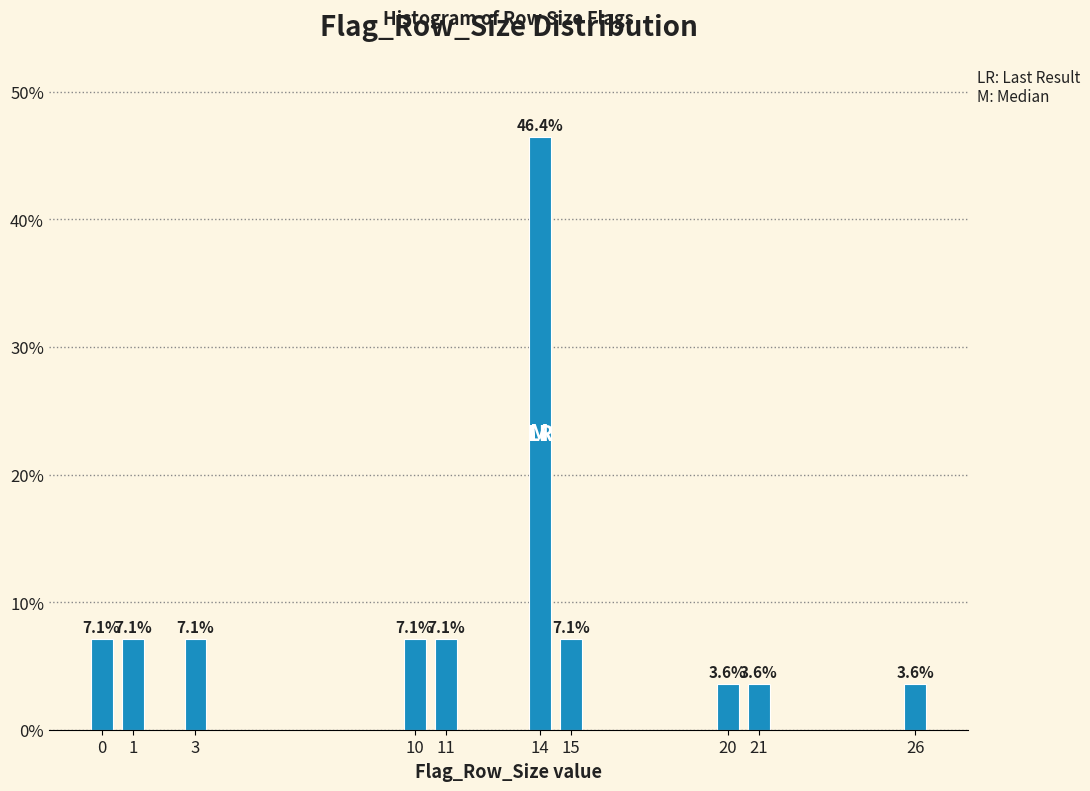

Reading left to right, transcribe all the data shown in this chart.

0=7.1	1=7.1	3=7.1	10=7.1	11=7.1	14=46.4	15=7.1	20=3.6	21=3.6	26=3.6